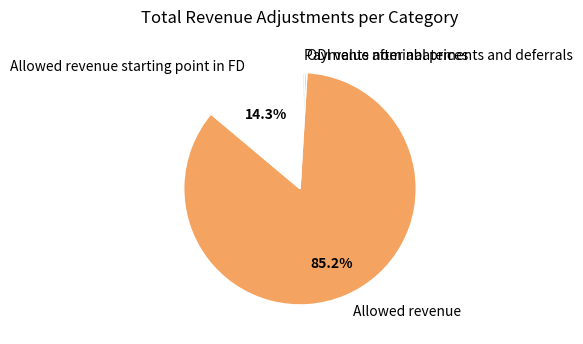

Is it true that Allowed revenue starting point in FD is 27% of the pie?

False